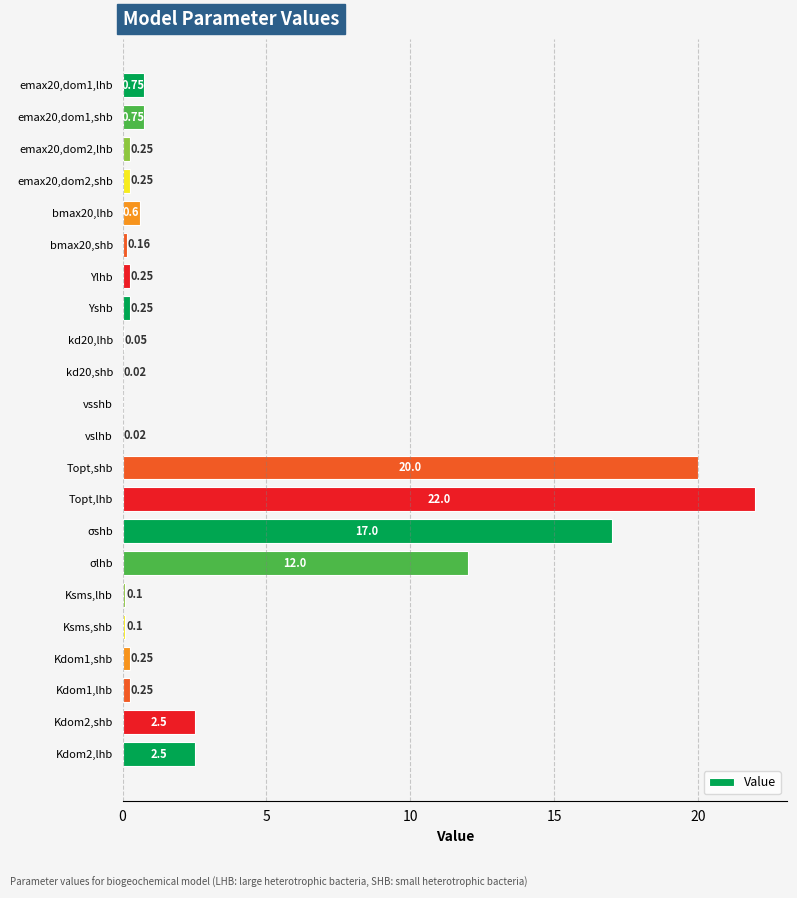

At which label is the value closest to 11?

σlhb